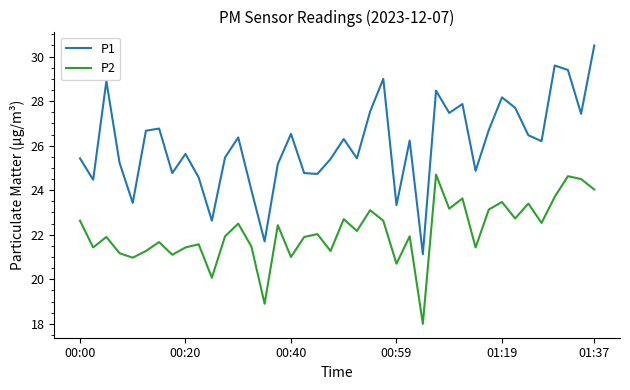

At how many categories does at least one series exceed 26?

21